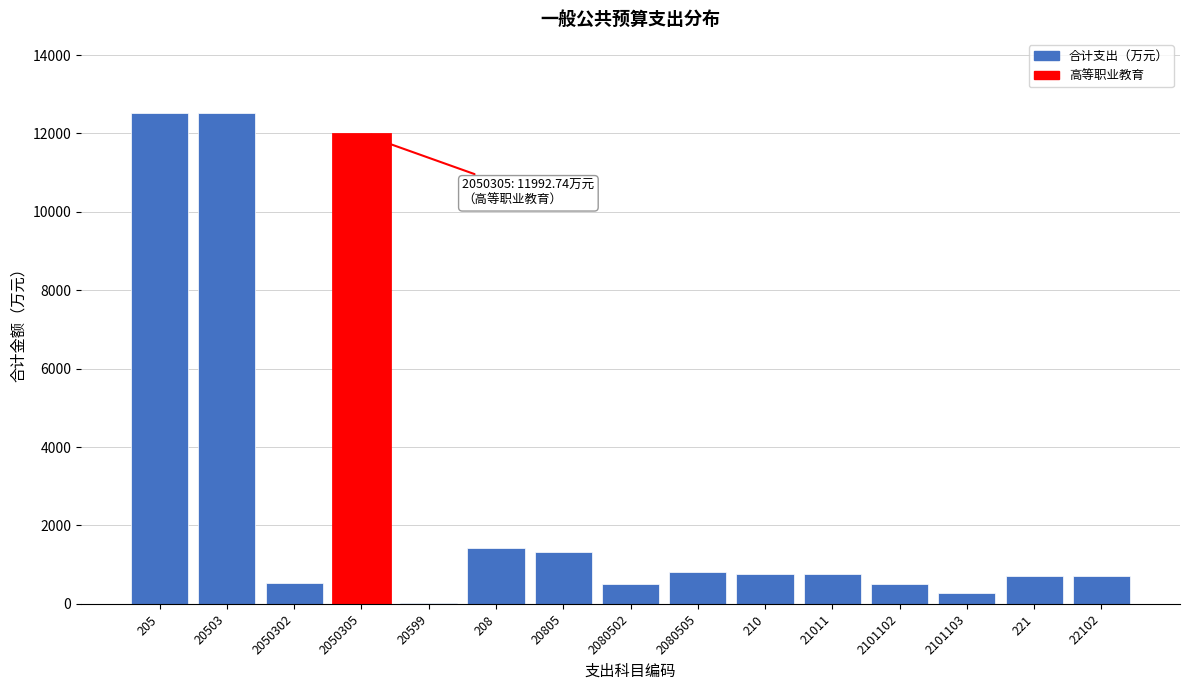

What is the sum of the values at 2080502 and 2050302?

1033.2